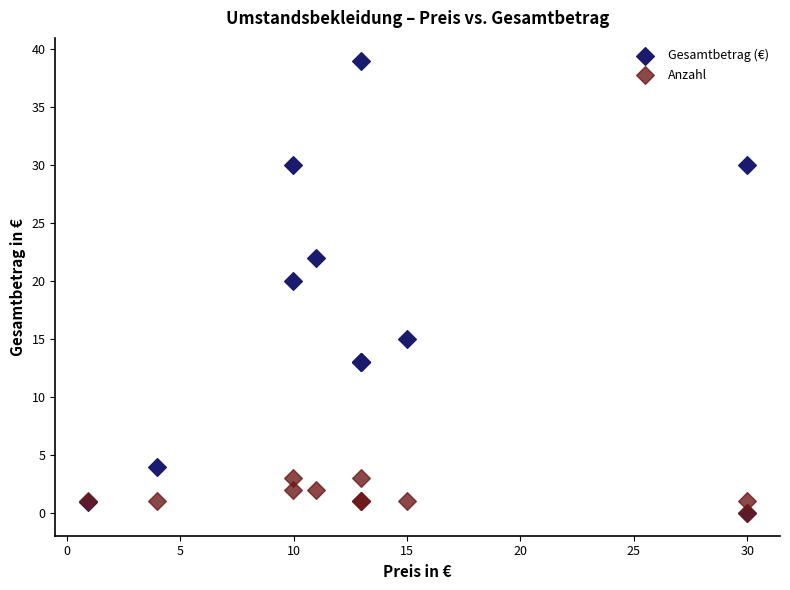

Which series contains the highest Y value?

Gesamtbetrag (€)